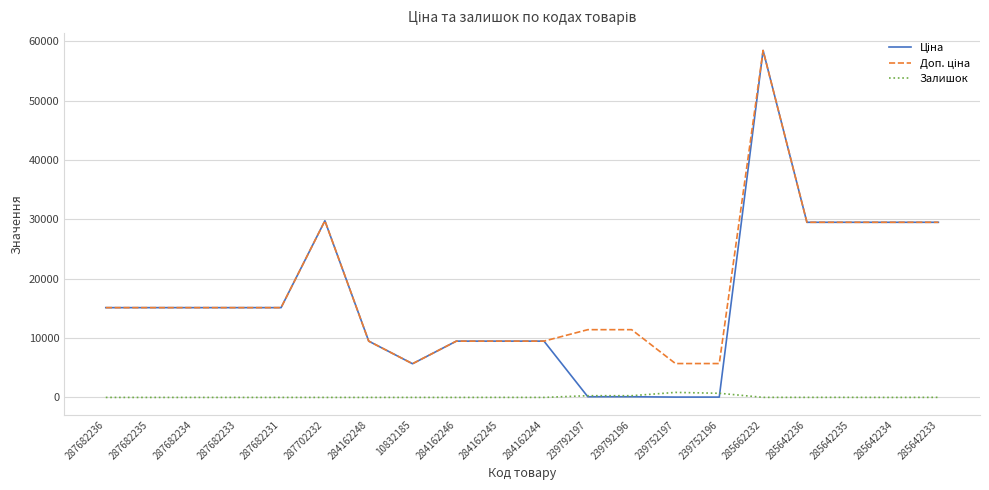

What position from the left is 284162248?

7